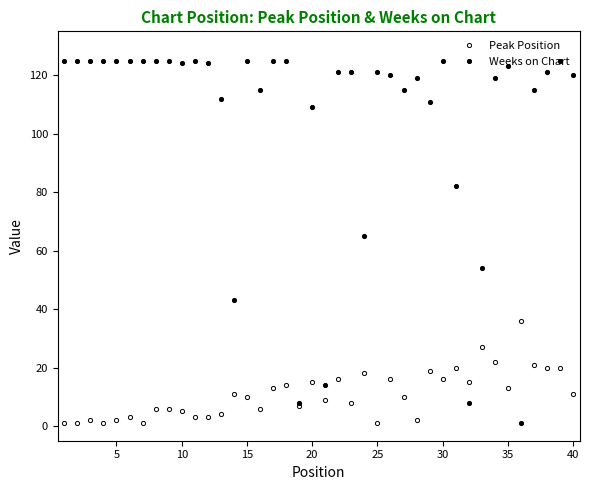

In Weeks on Chart, how many points are higher than both neighbors (excluding endpoints)?

8